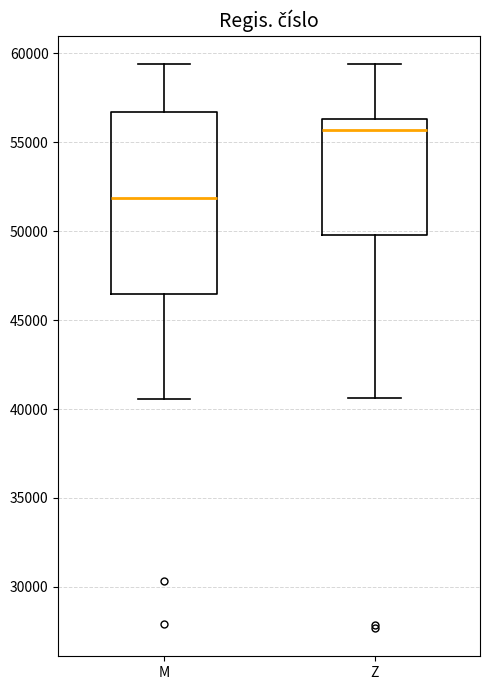

Where does the lower whisker of the box for Z end on the y-axis? The values are not printed on the chart, so give them approximately, as read against the axis.

40500